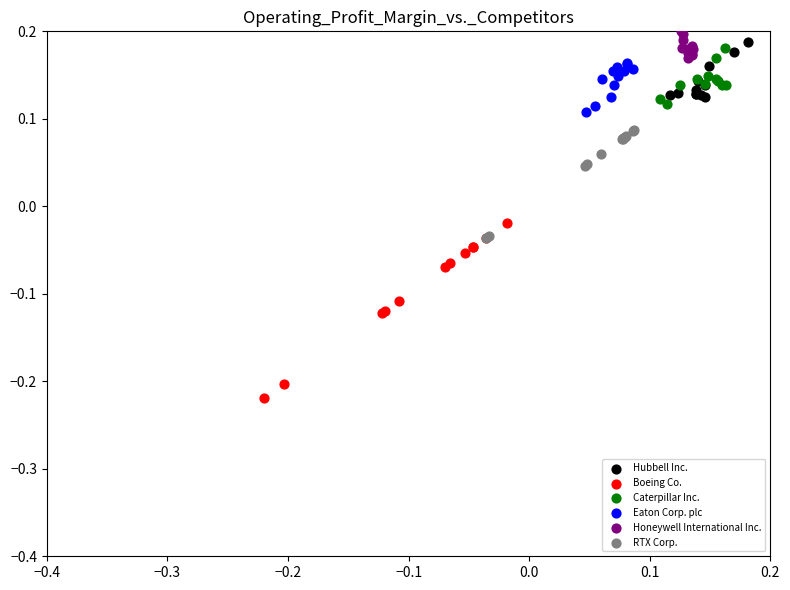

What are all the series names shown in the legend?

Hubbell Inc., Boeing Co., Caterpillar Inc., Eaton Corp. plc, Honeywell International Inc., RTX Corp.